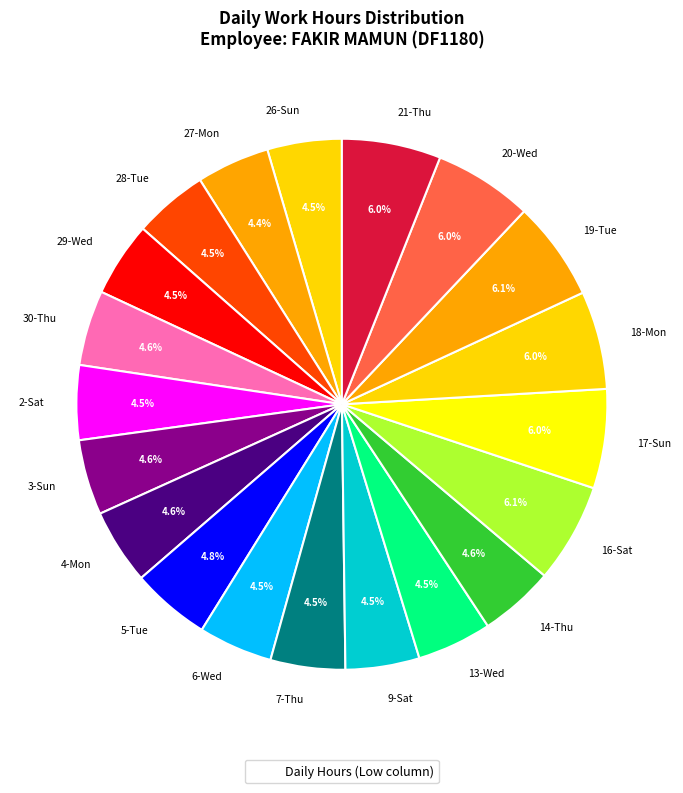

Combined, what portion of the pie is 14-Thu and 7-Thu?

9.1%